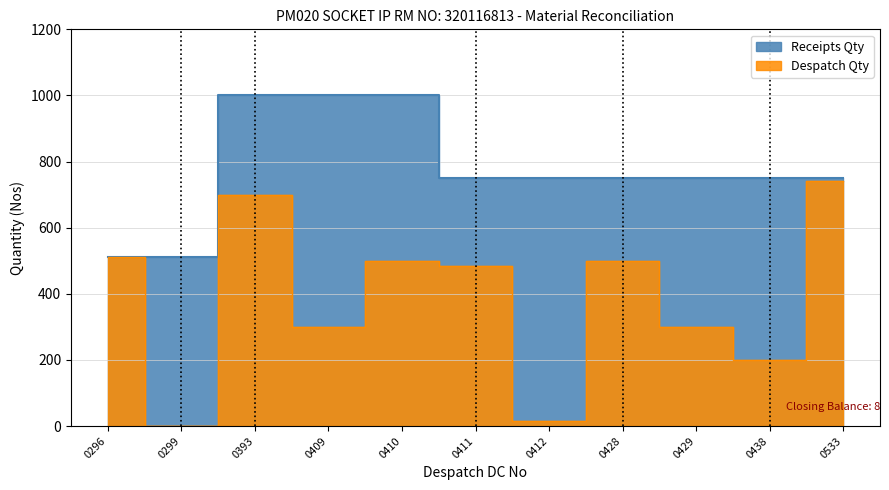

Read the value at 0428, to the nearest 100.

500